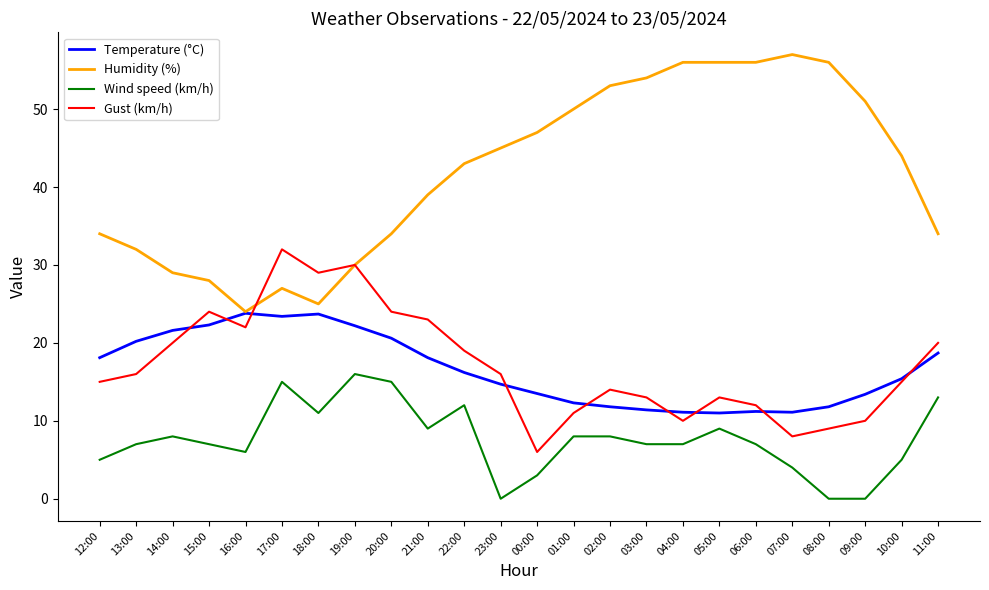

At which label is Gust (km/h) closest to 19?

22:00